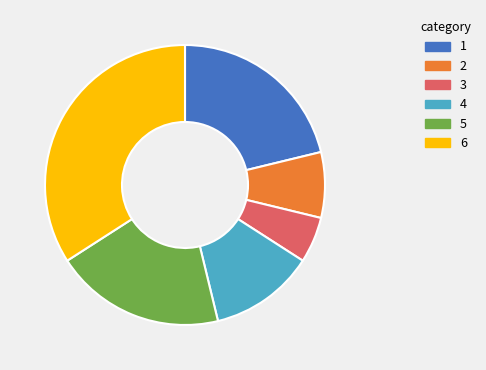

Does any single category account for the majority?

No